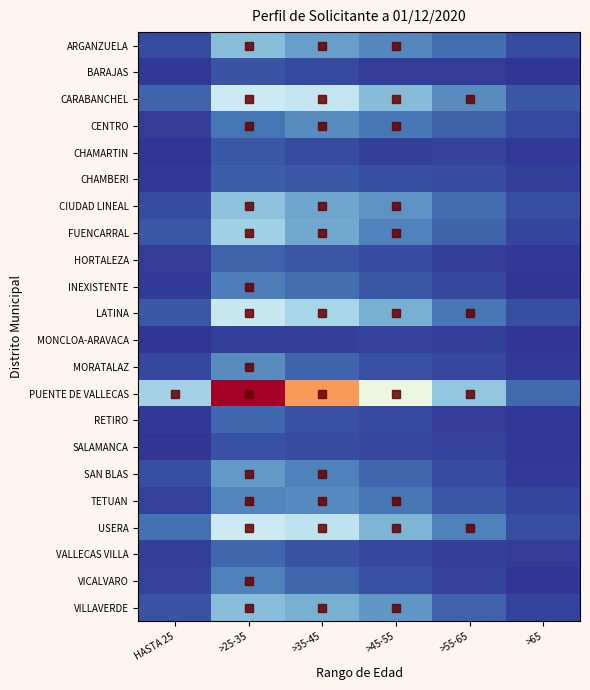

Which series has the widest spread of values?

PUENTE DE VALLECAS